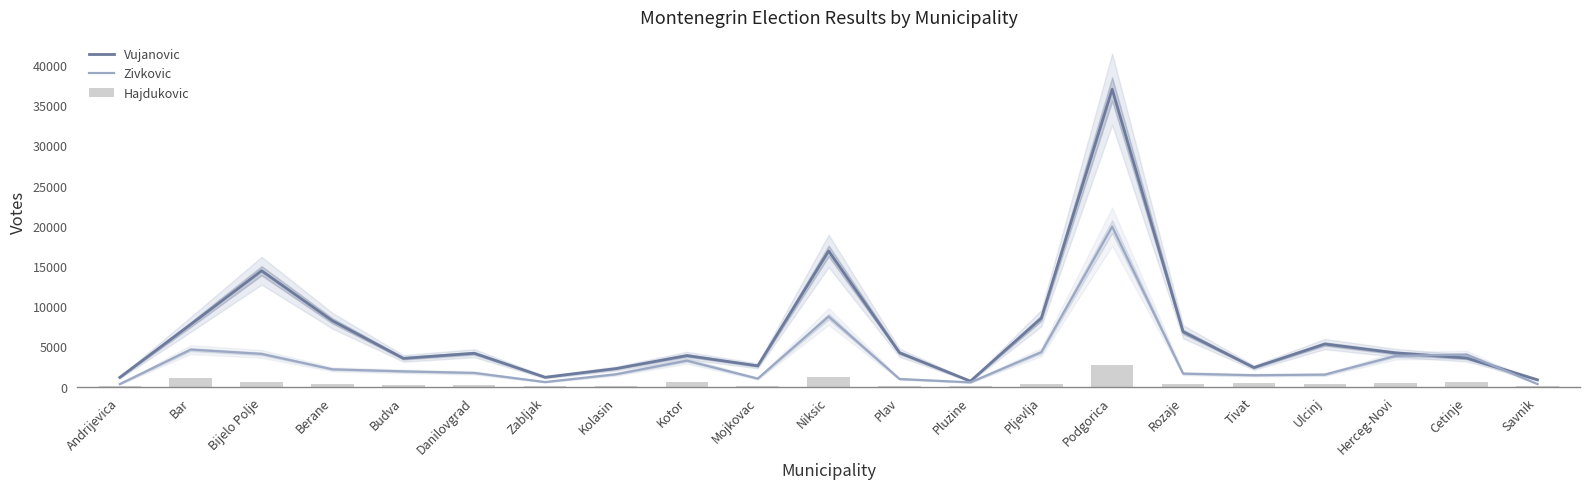

Does the chart contain any negative values?

No